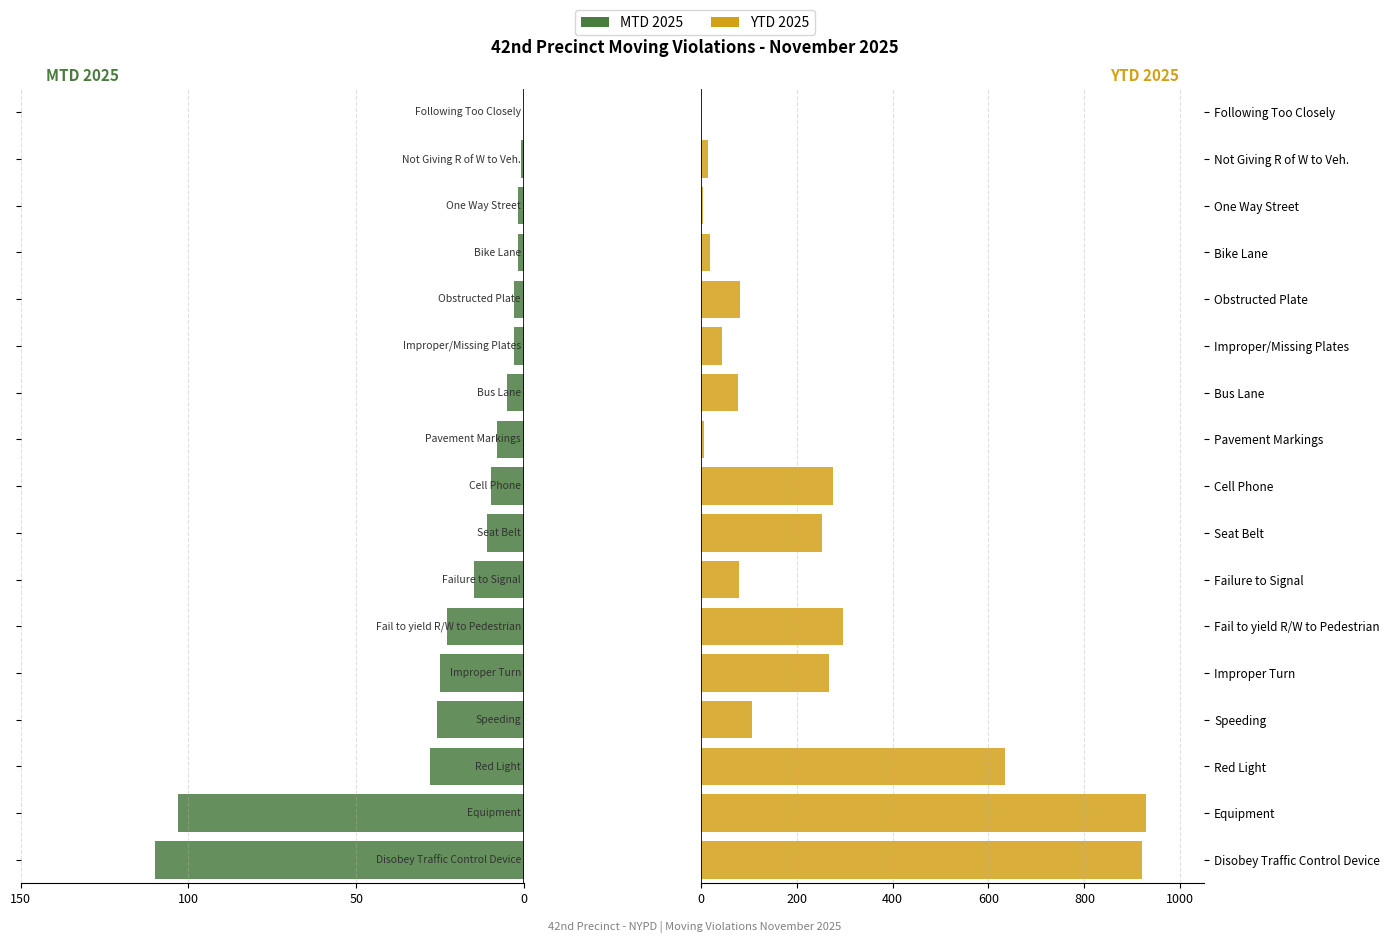

How many values in MTD 2025 are below zero?

16